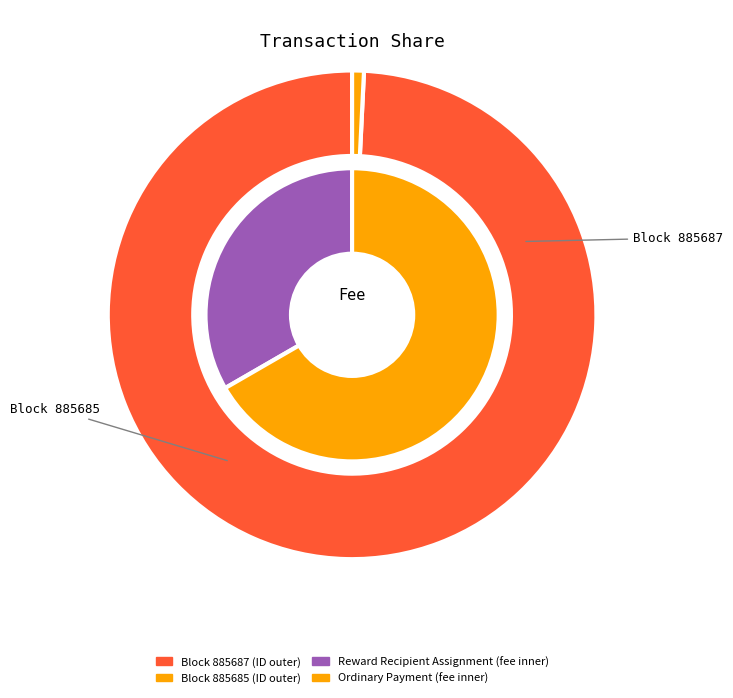

To the nearest percent, what percentage of the pie is 885687?

99%